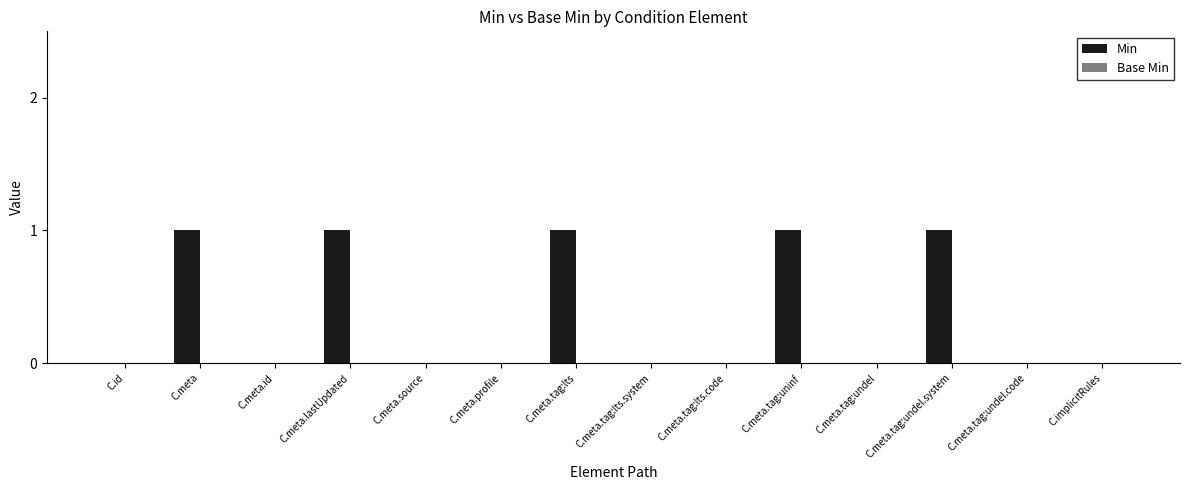

True or false: the data shows 0 at C.meta.source.

True